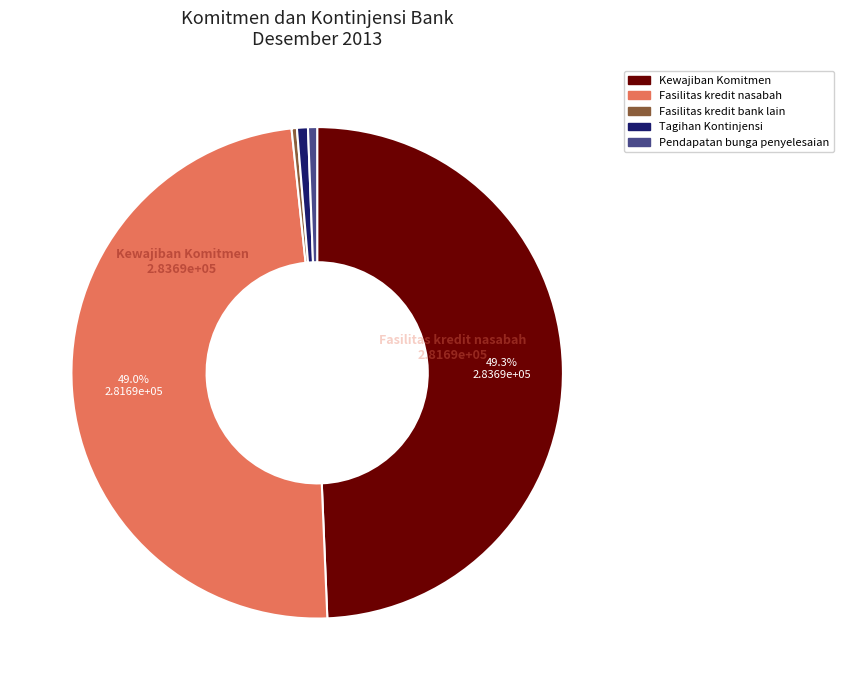

Is Fasilitas kredit nasabah the majority of the pie?

No